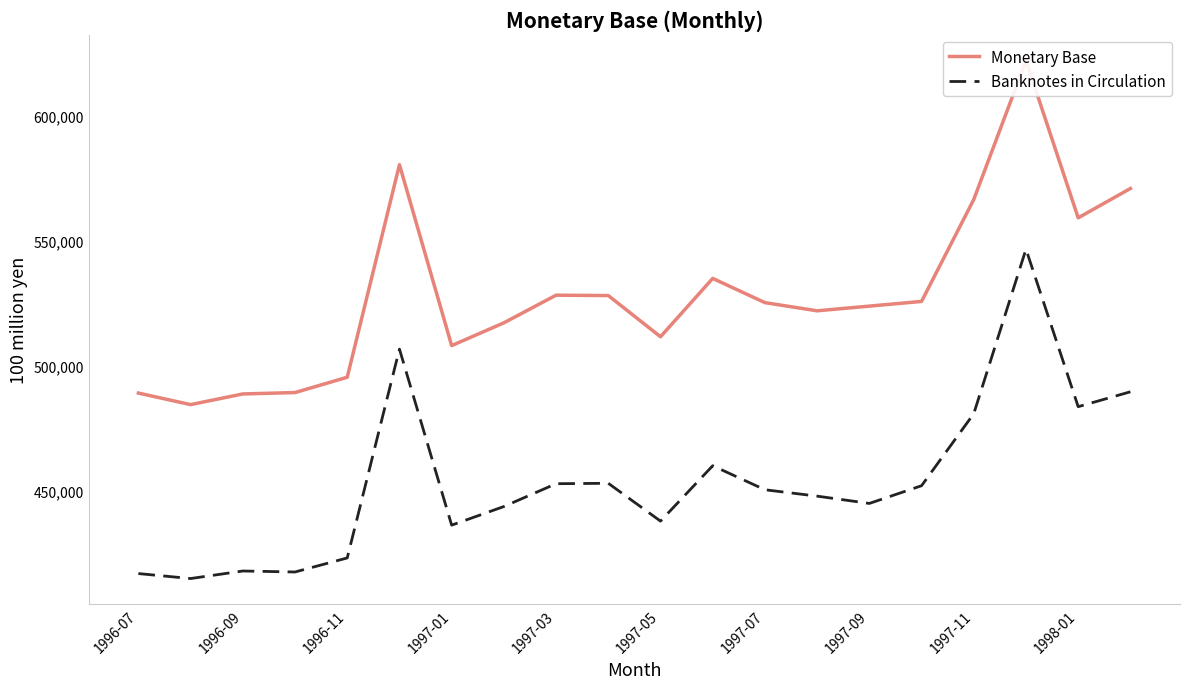

The value of Banknotes in Circulation at 1997-01 is 163246. True or false?

False